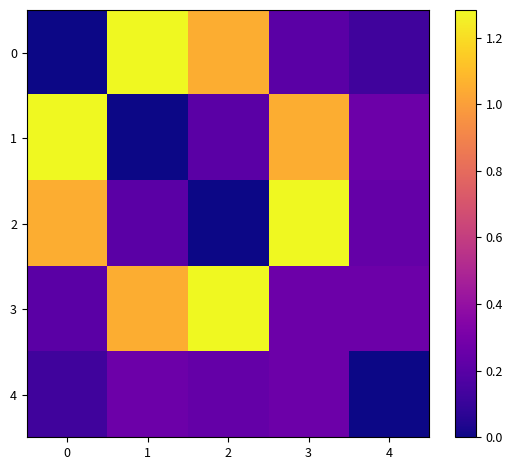

Reading left to right, transcribe all the data shown in this chart.

0: 0=0.0	1=1.3	2=1.1	3=0.2	4=0.1
1: 0=1.3	1=0.0	2=0.2	3=1.1	4=0.3
2: 0=1.1	1=0.2	2=0.0	3=1.3	4=0.2
3: 0=0.2	1=1.1	2=1.3	3=0.3	4=0.3
4: 0=0.1	1=0.3	2=0.2	3=0.3	4=0.0